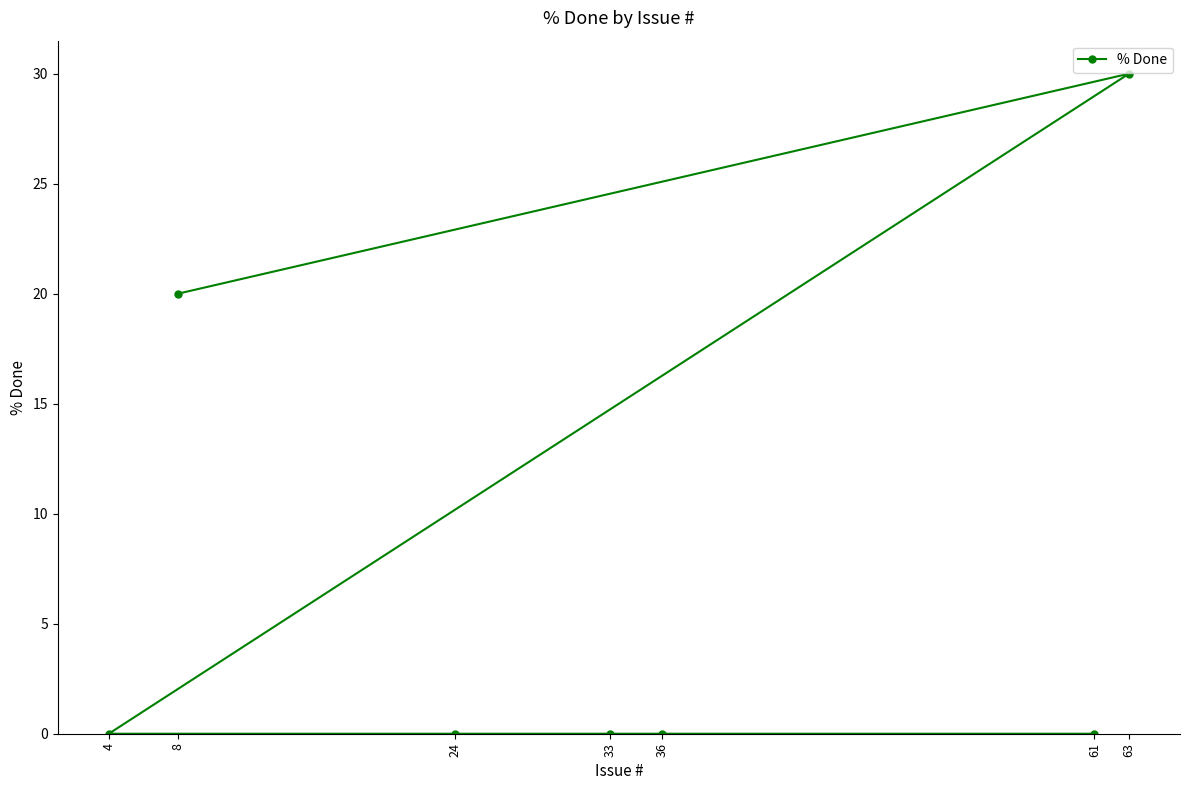

What is the value of the 2nd point from the left?

20